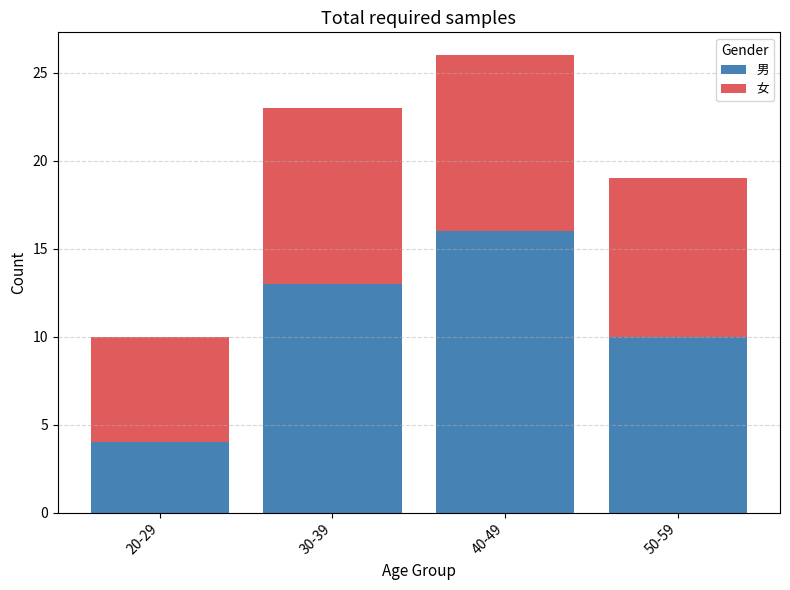

The 男 series shows 28 at 40-49. True or false?

False